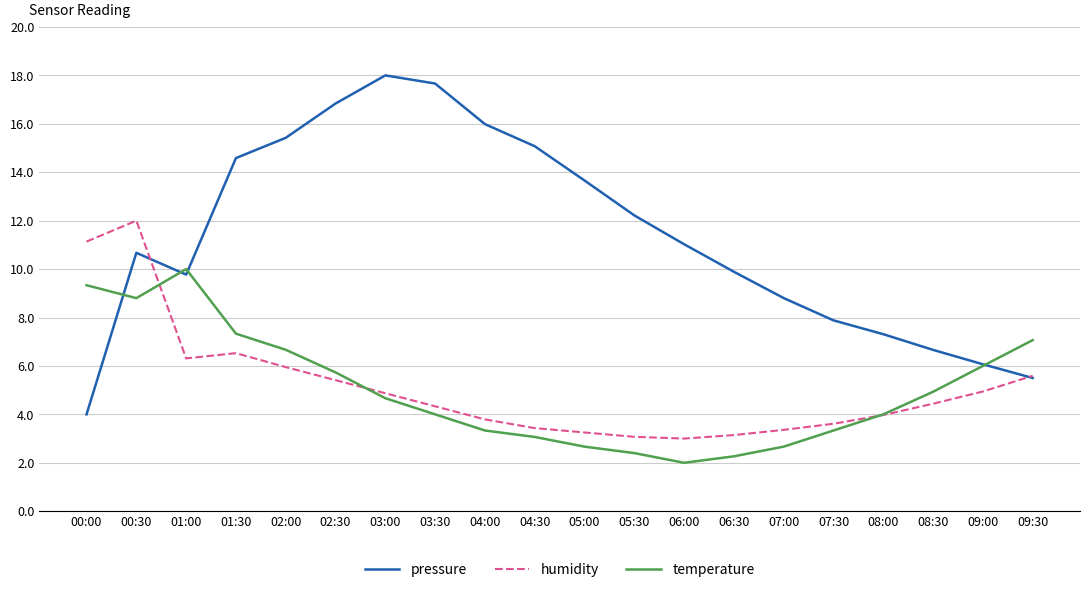

What is the highest value of the temperature series?

10.0